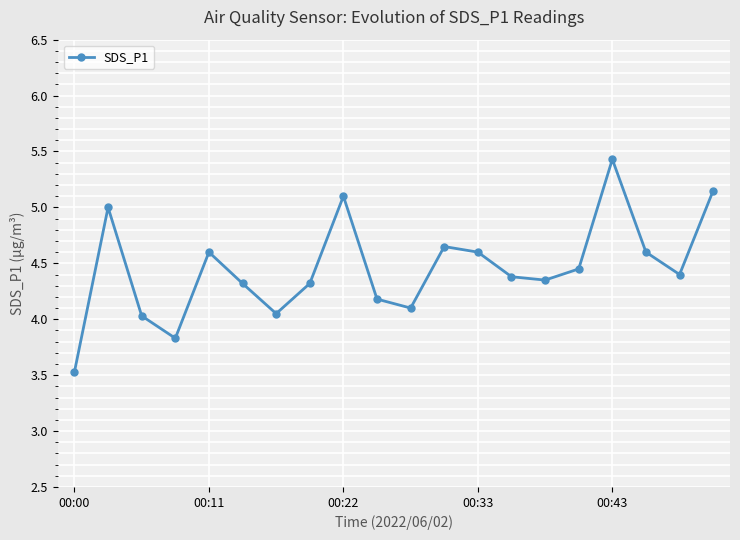

What is the value of the 11th point from the left?

4.1